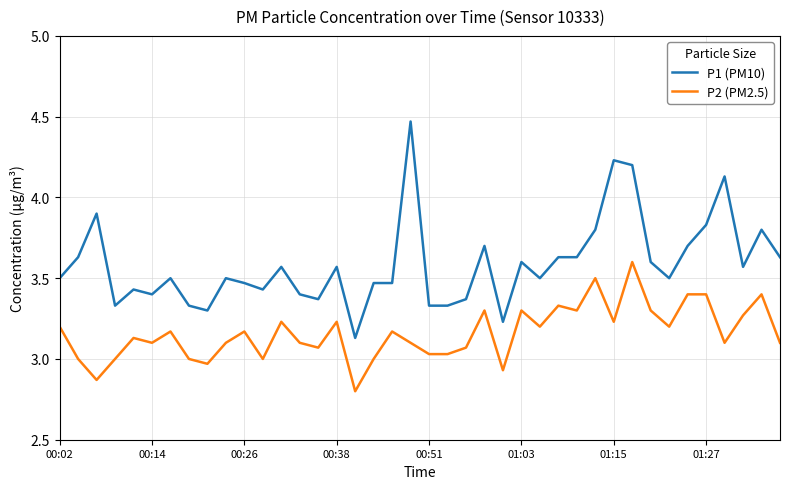

What is the minimum value for P2 (PM2.5)?

2.8